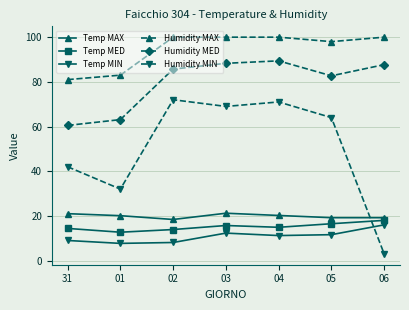

At how many categories does at least one series exceed 59?

7